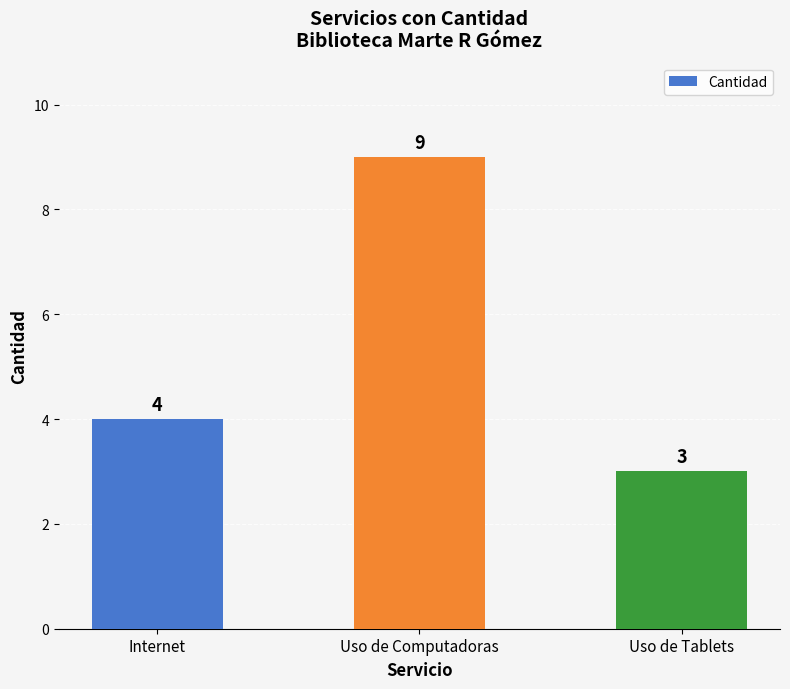

Reading right to left, transcribe all the data shown in this chart.

Uso de Tablets=3	Uso de Computadoras=9	Internet=4